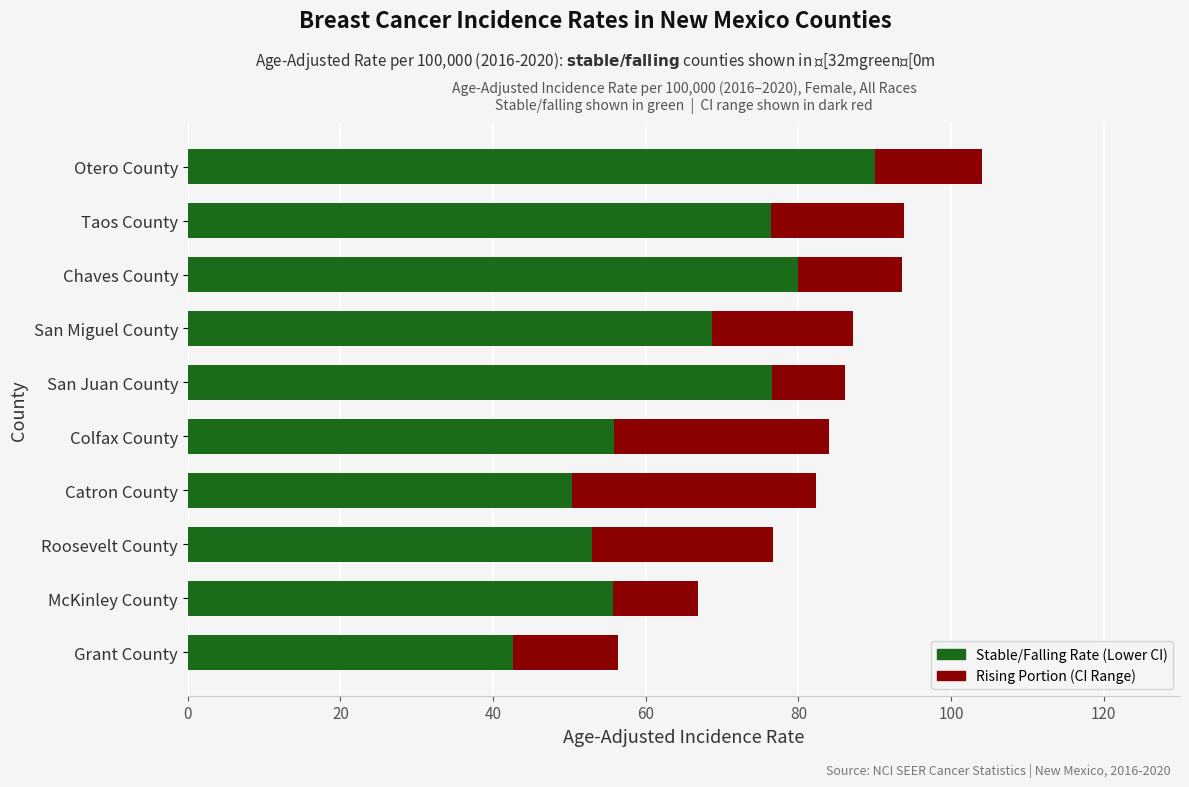

At which category is the sum across all series the highest?

Otero County